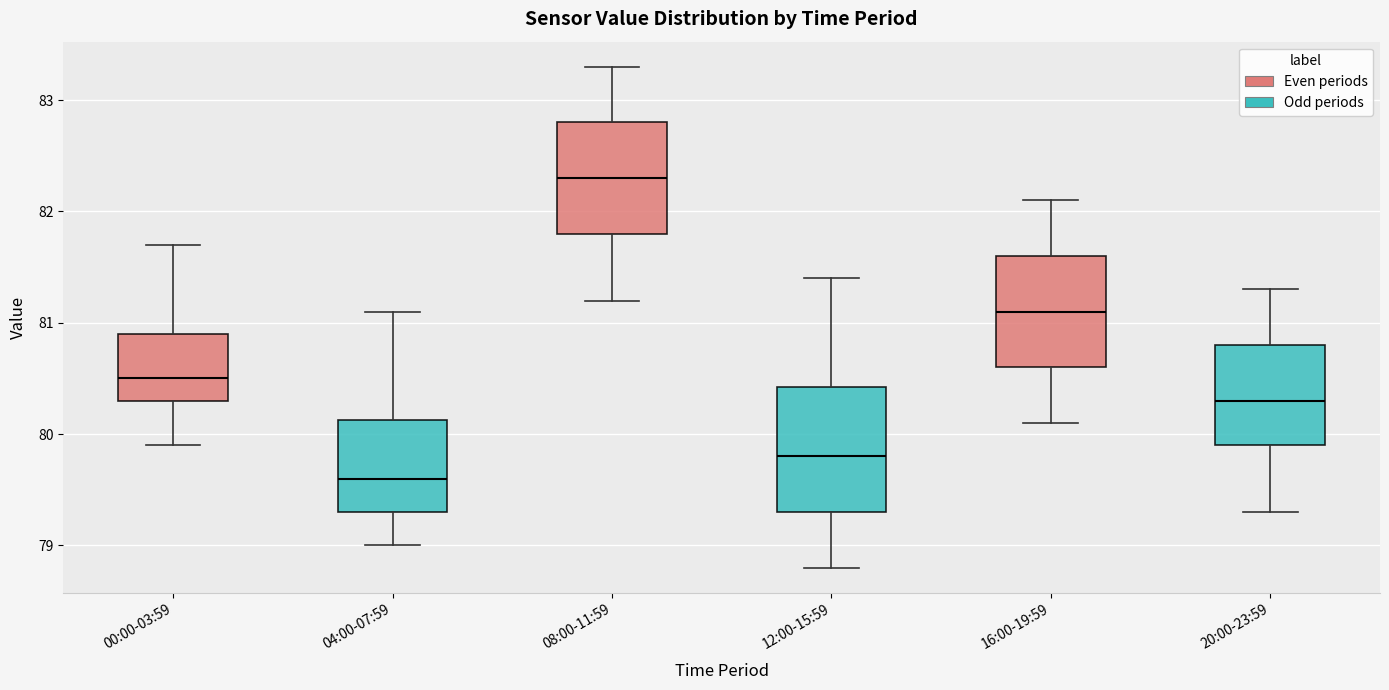

Reading left to right, read every box against the y-axis: the position of its median line, the range the box covers, and the ends of its whiskers. The values are not printed on the chart, so give them approximately, as read against the axis.

00:00-03:59: median 80.5, box 80.3 to 80.9, whiskers 79.9 to 81.7
04:00-07:59: median 79.6, box 79.3 to 80.1, whiskers 79.0 to 81.1
08:00-11:59: median 82.3, box 81.8 to 82.8, whiskers 81.2 to 83.3
12:00-15:59: median 79.8, box 79.3 to 80.4, whiskers 78.8 to 81.4
16:00-19:59: median 81.1, box 80.6 to 81.6, whiskers 80.1 to 82.1
20:00-23:59: median 80.3, box 79.9 to 80.8, whiskers 79.3 to 81.3